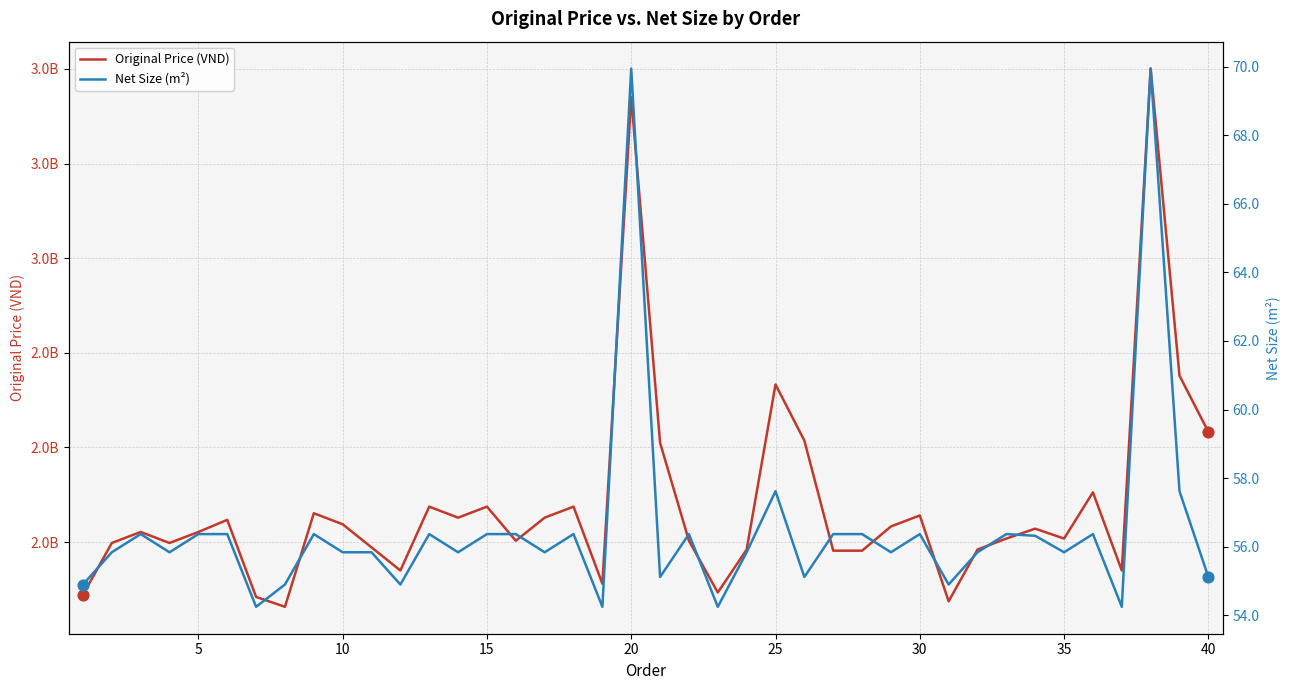

At how many categories does at least one series exceed 566763734?

40